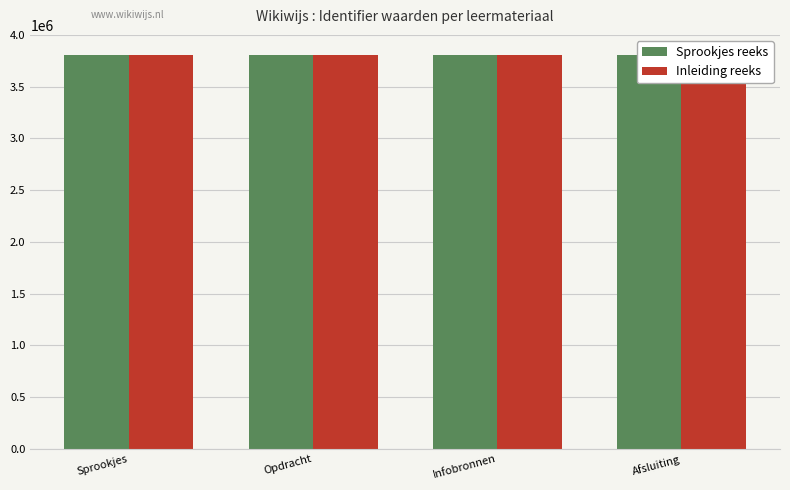

True or false: Sprookjes reeks has a value of 3810440 at Afsluiting.

True